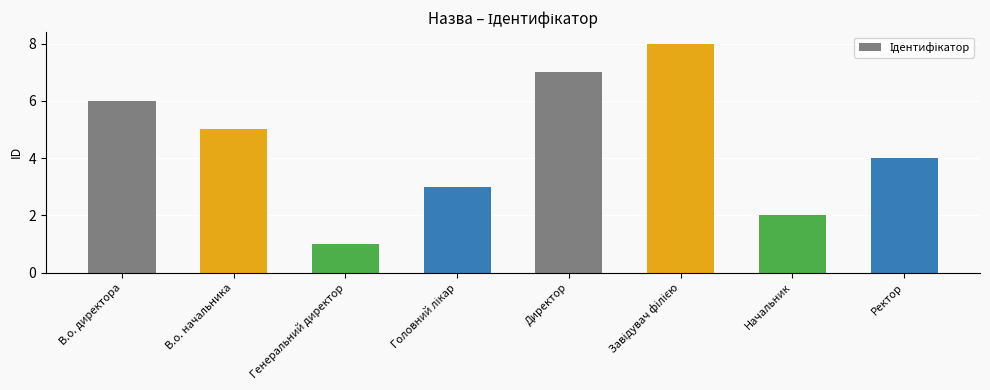

What is the sum of the values at Начальник and Генеральний директор?

3